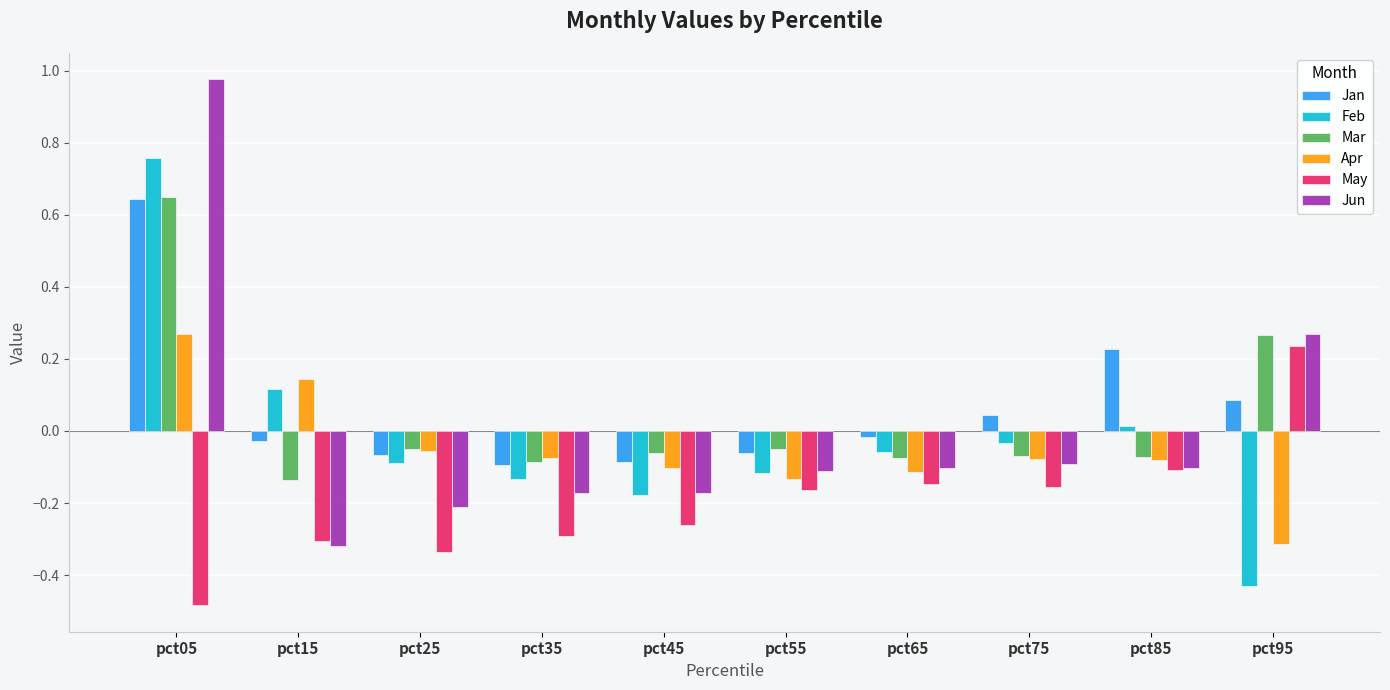

Are the bars horizontal?

No